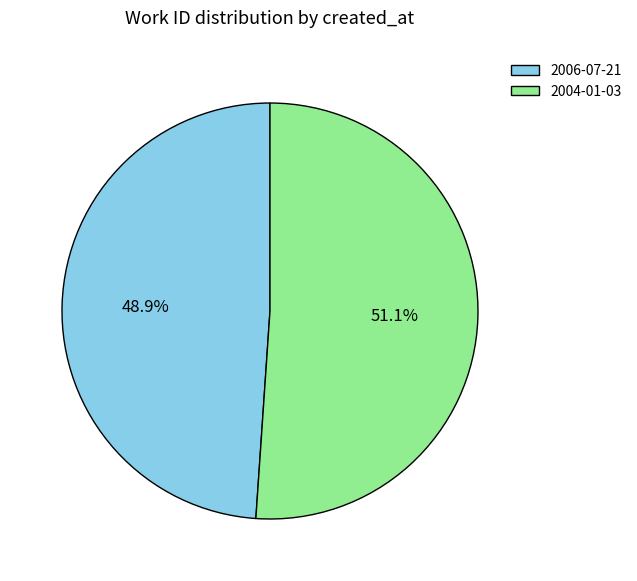

Is the sum of 2004-01-03 and 2006-07-21 greater than half?

Yes